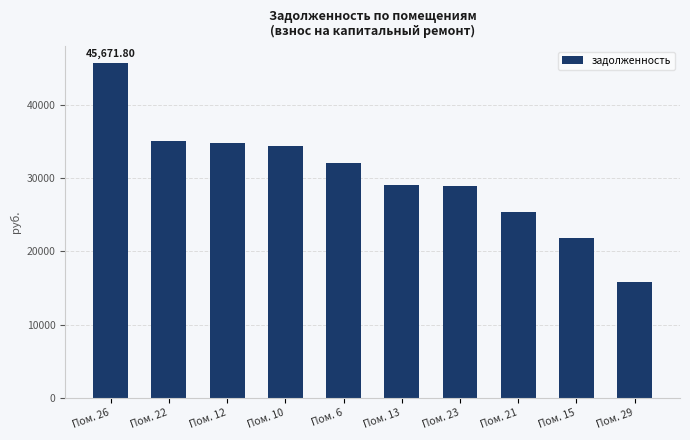

What is the average value?

30261.5